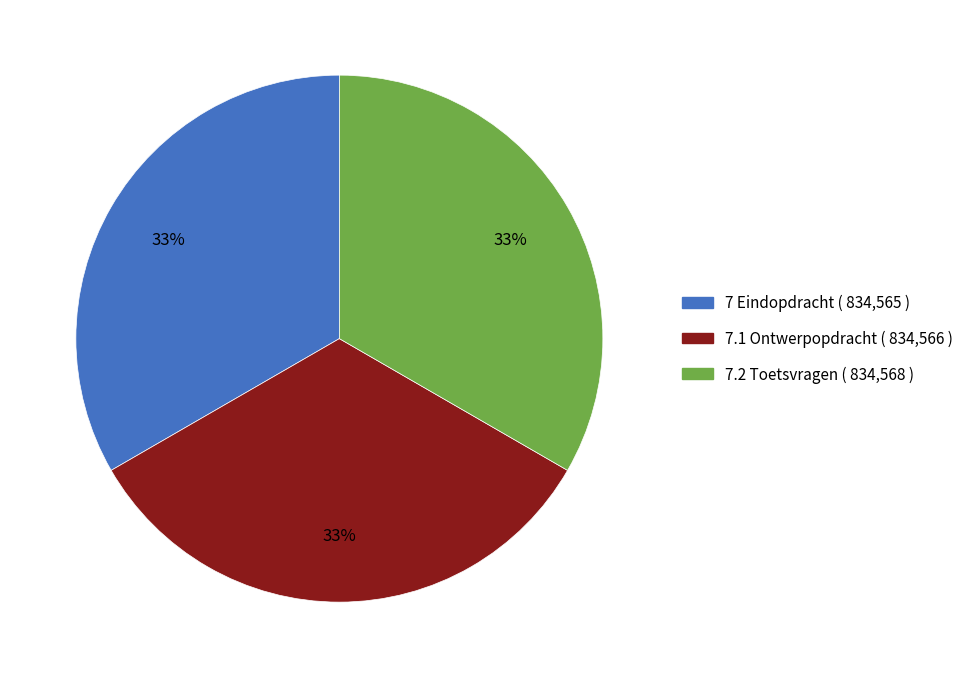

Is the sum of 7.1 Ontwerpopdracht and 7 Eindopdracht greater than half?

Yes